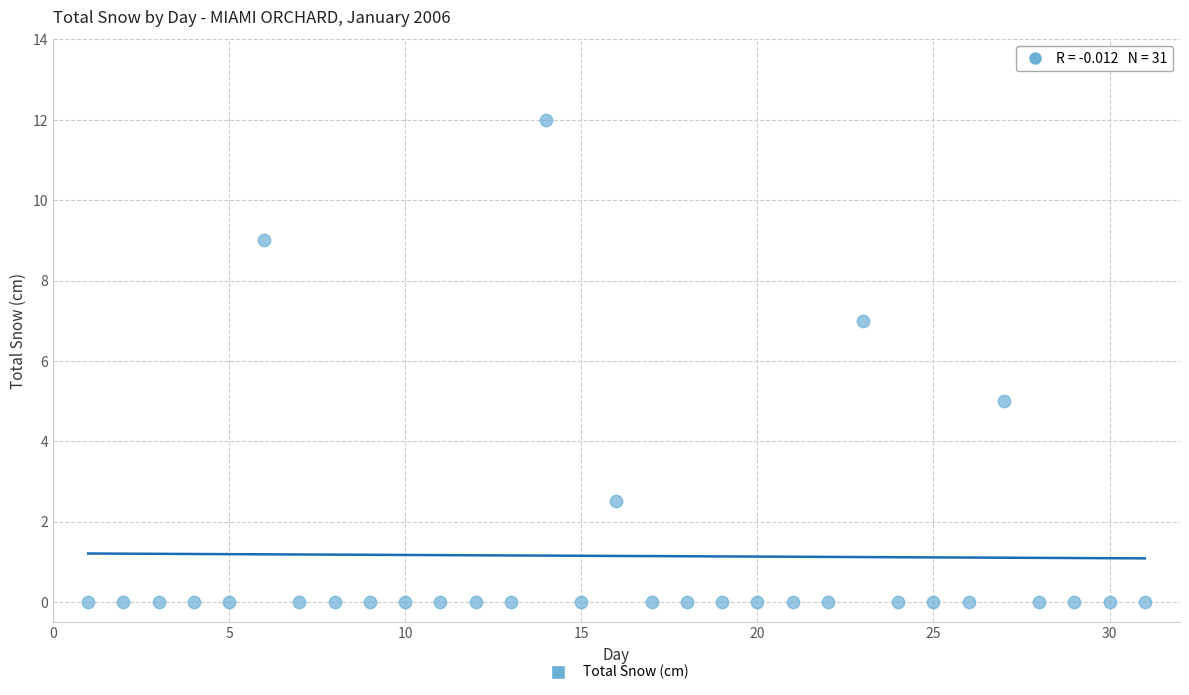

What is the range of X values (max minus min)?

30.0